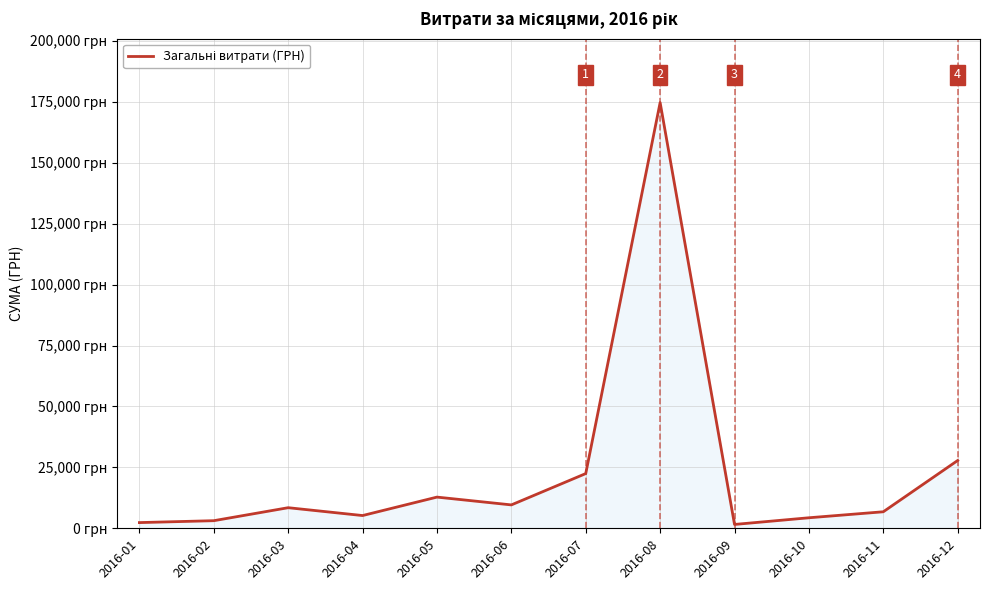

Does the chart have visible grid lines?

Yes